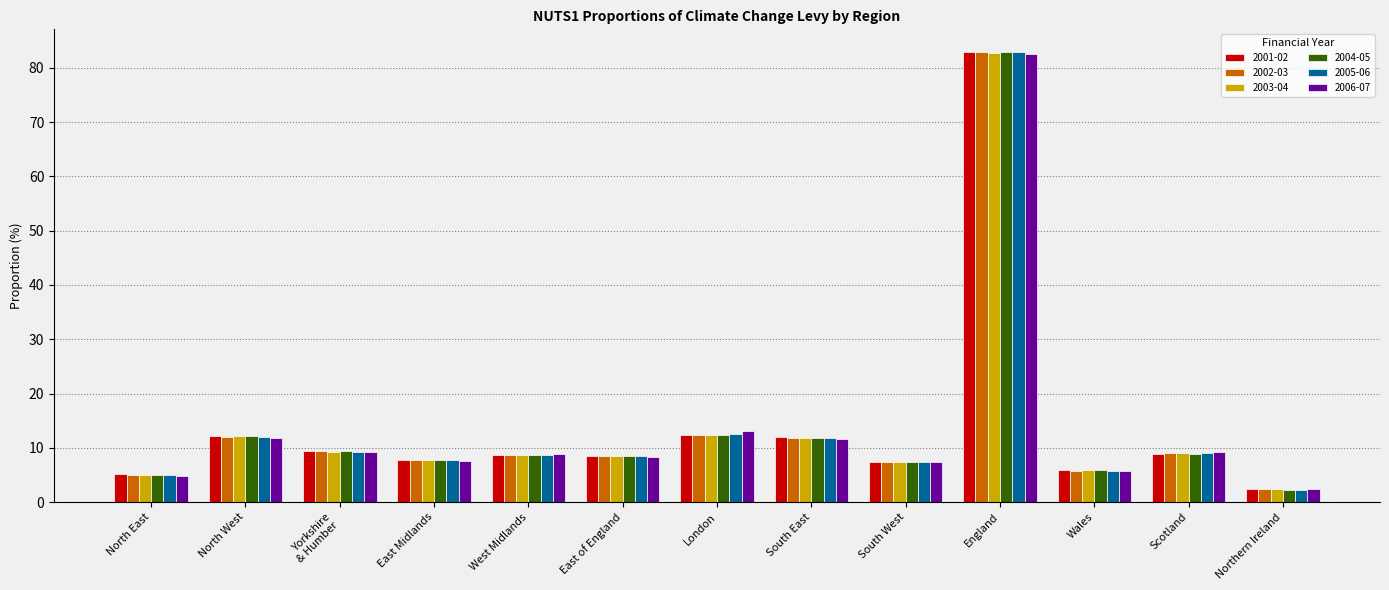

What is the total value across all series at South West?

44.0